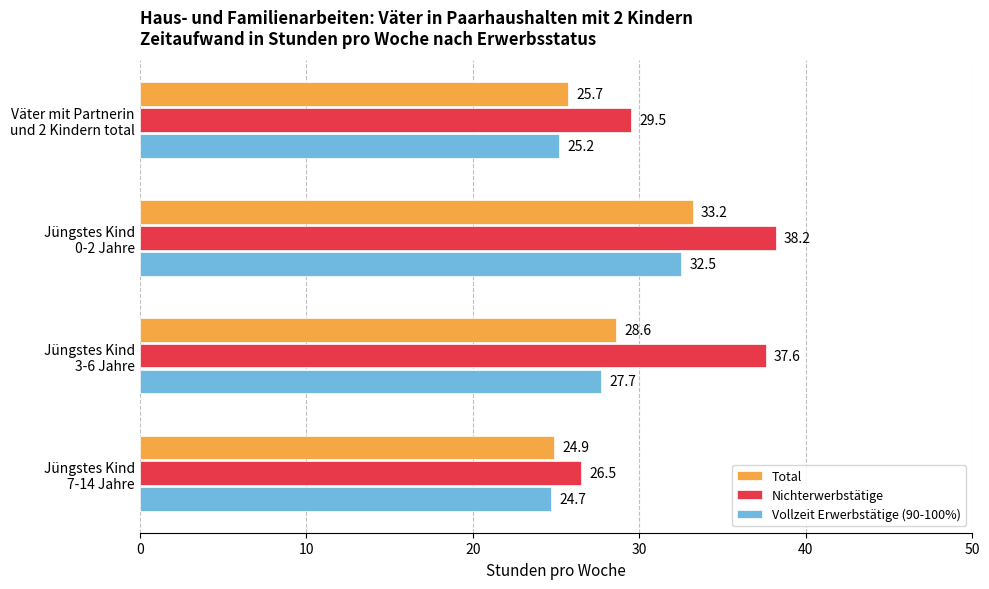

At which category does the chart reach its peak across all series?

Jüngstes Kind
0-2 Jahre